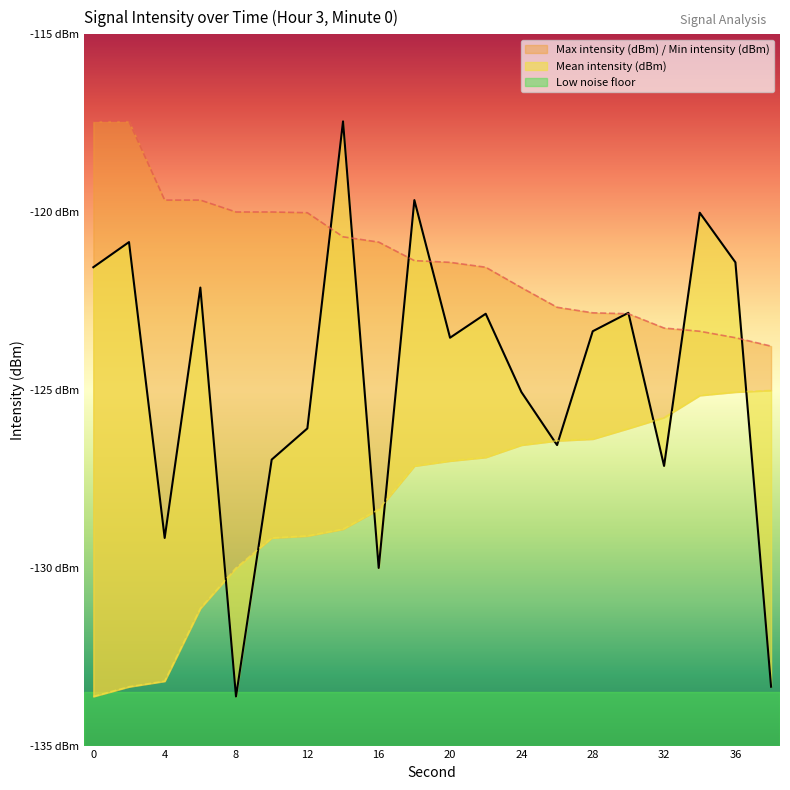

At which category is the sum across all series the highest?

14